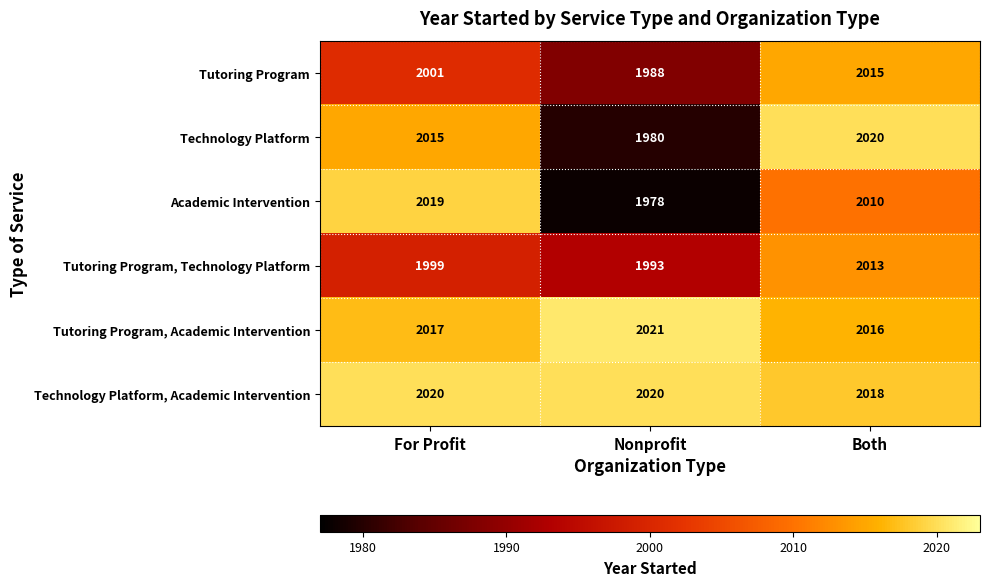

What is the average value of the Academic Intervention series?

2002